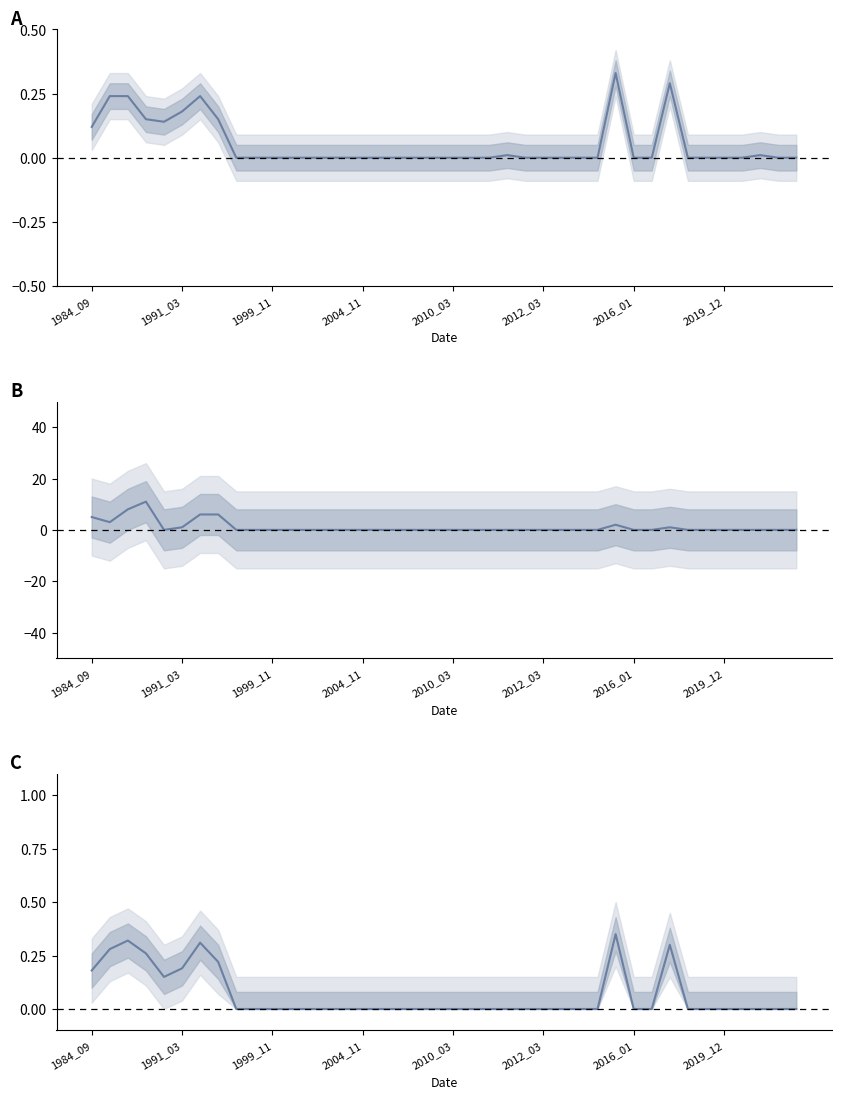

What is the average value of the origNoDataArea series?

0.1